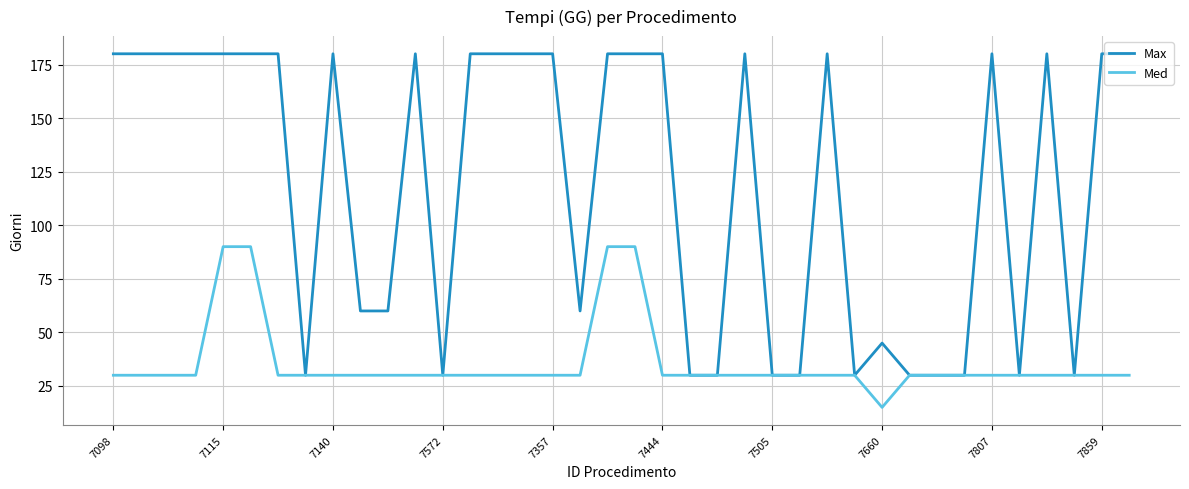

How many categories are shown in the chart?

38